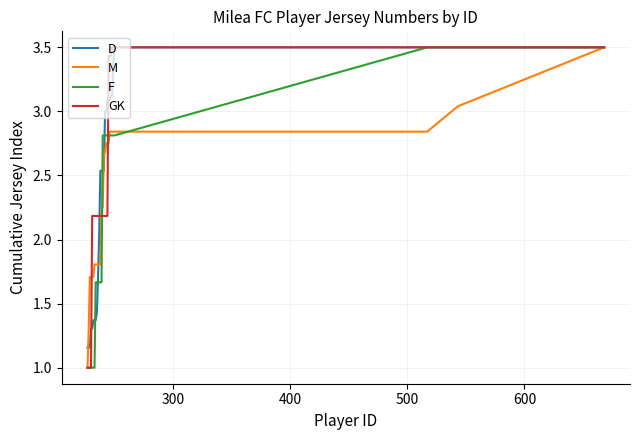

How many lines are shown in the chart?

4